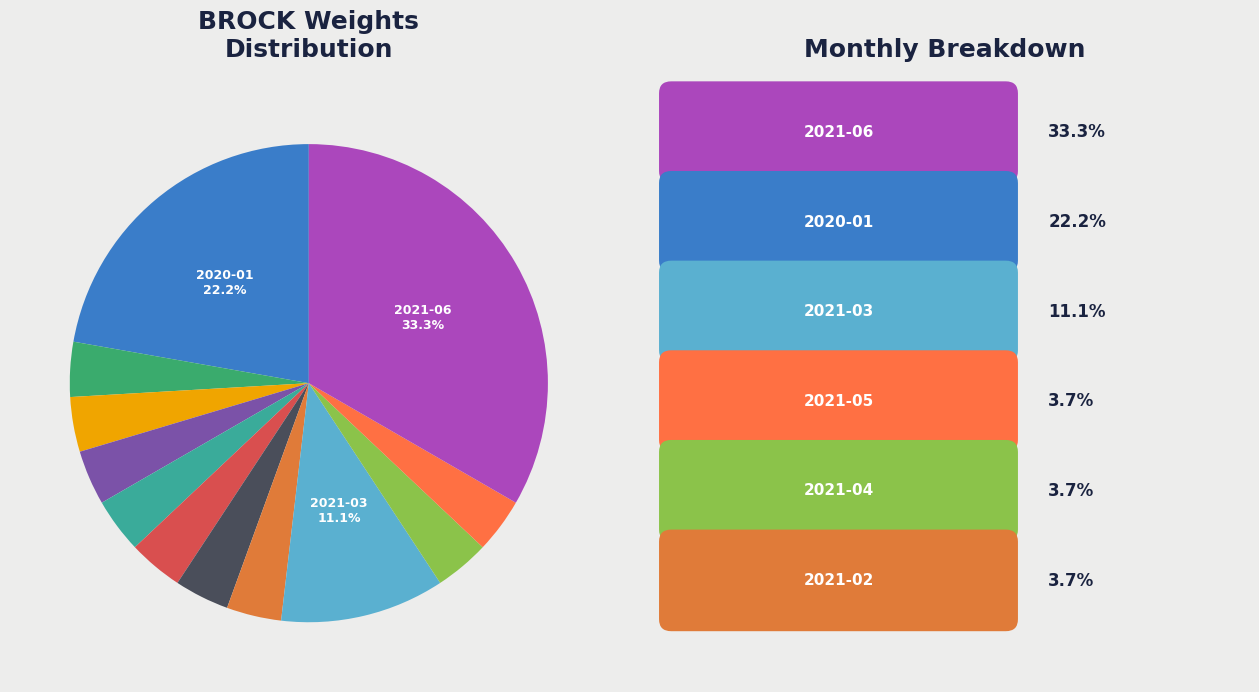

How many segments does this pie chart have?

12